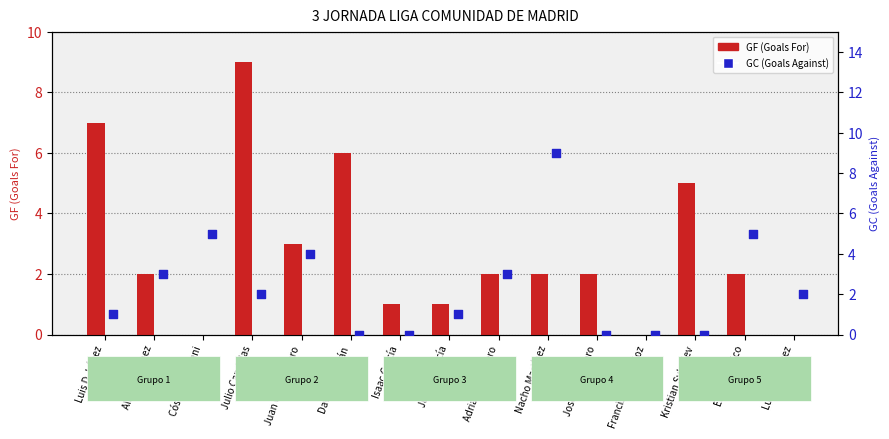

At which category is the sum across all series the highest?

Julio Candelas